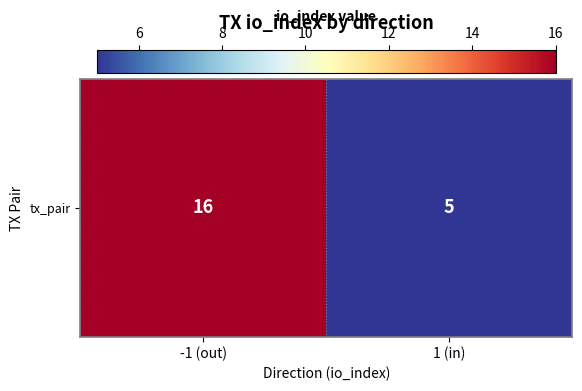

Reading left to right, what are all the values shown in this chart?

16	5